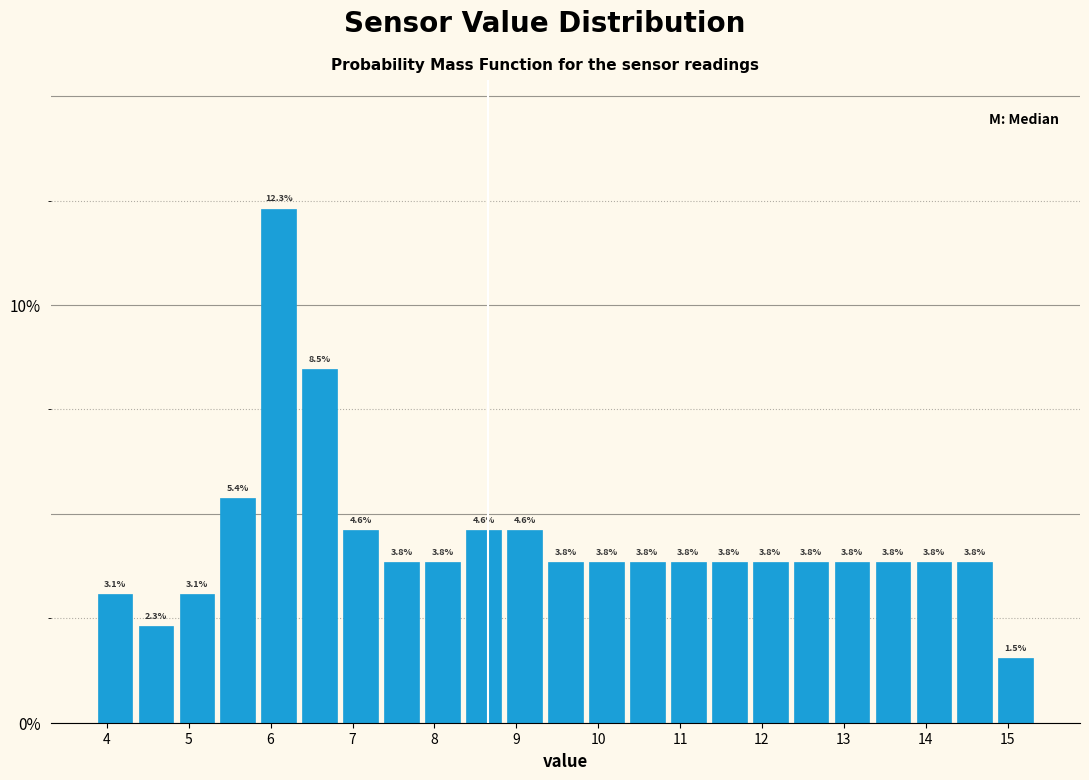

Over which range of the x-axis is the bar tallest?

5.85 to 6.35